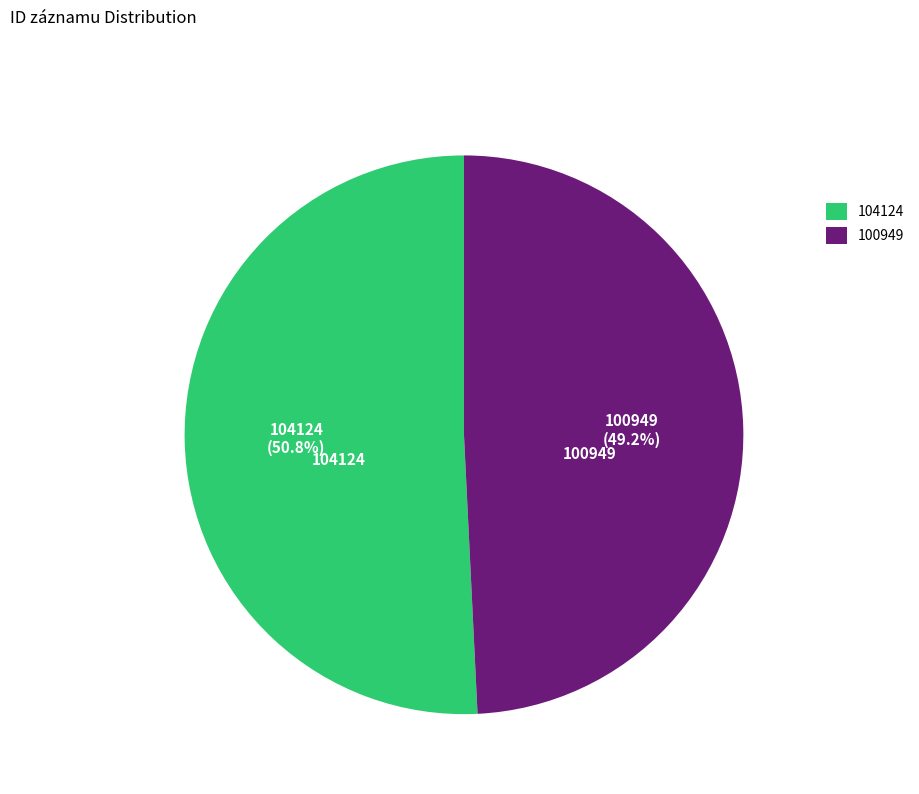

Is the sum of 100949 and 104124 greater than half?

Yes